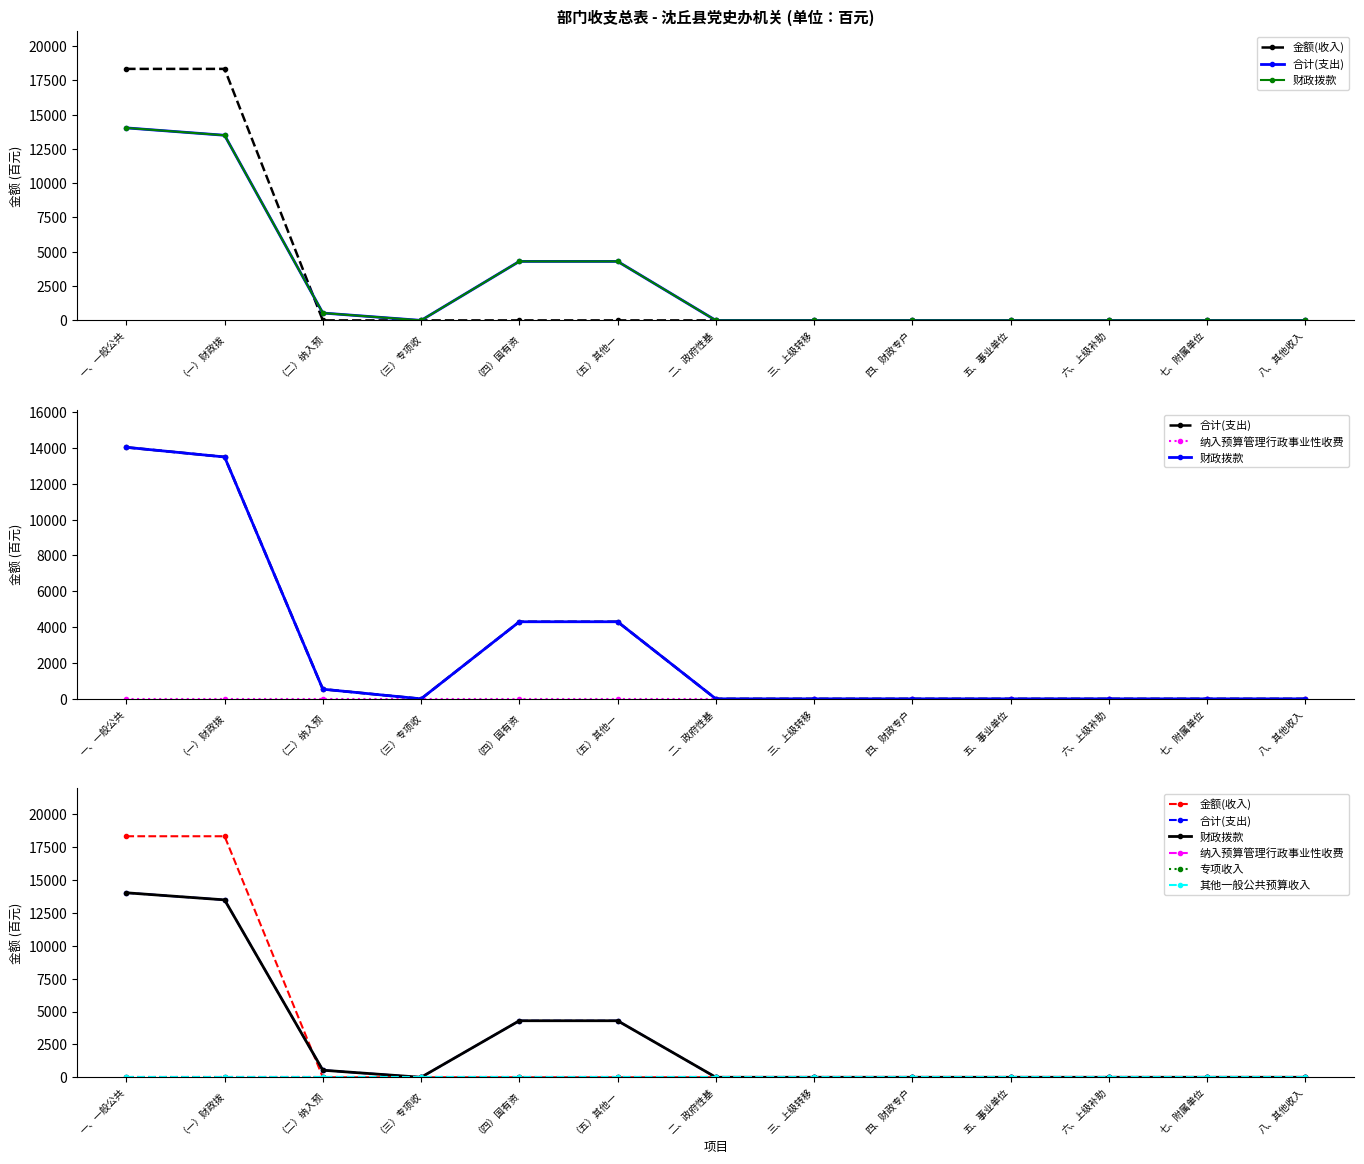

What is the label of the 5th point from the right?

四、财政专户